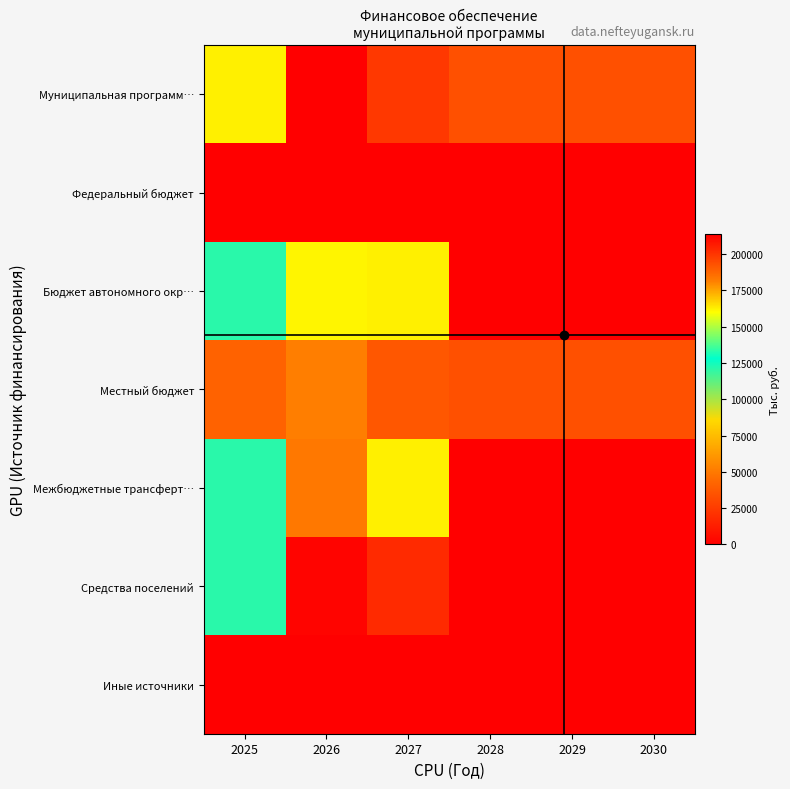

What is the difference between the Средства поселений values at 2029 and 2026?

2366.7